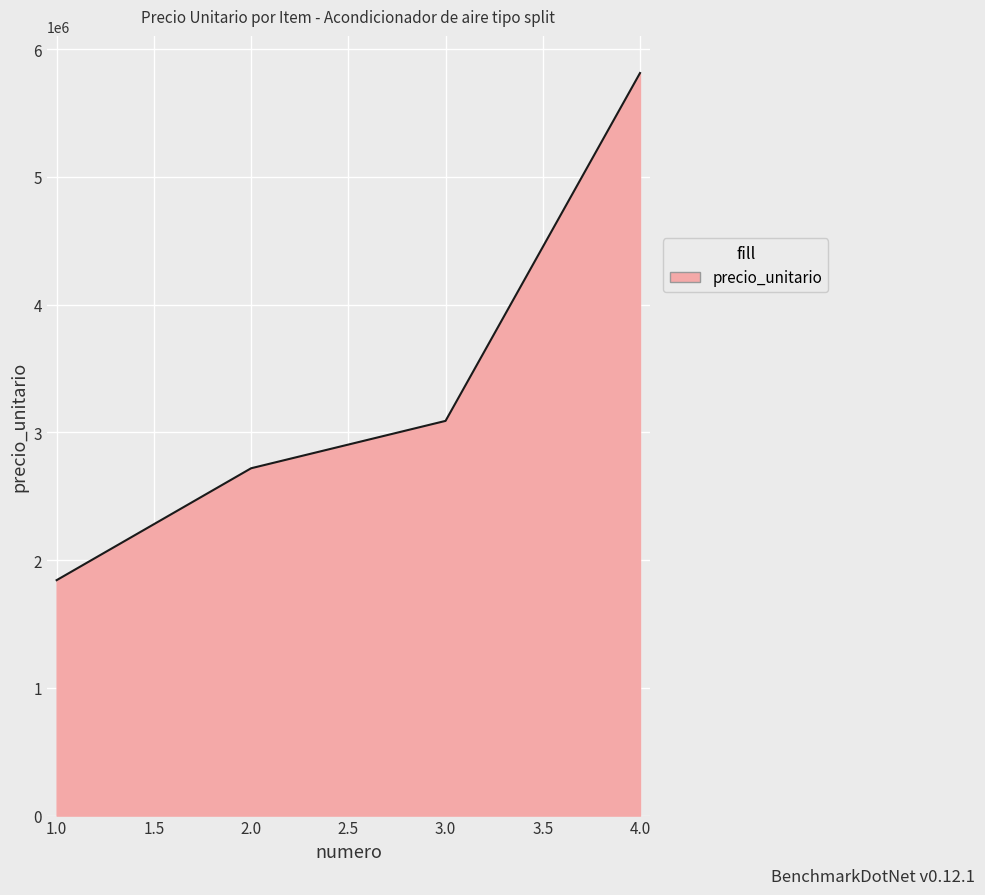

Reading left to right, extract all data points from this chart.

1843000	2719000	3089900	5813200